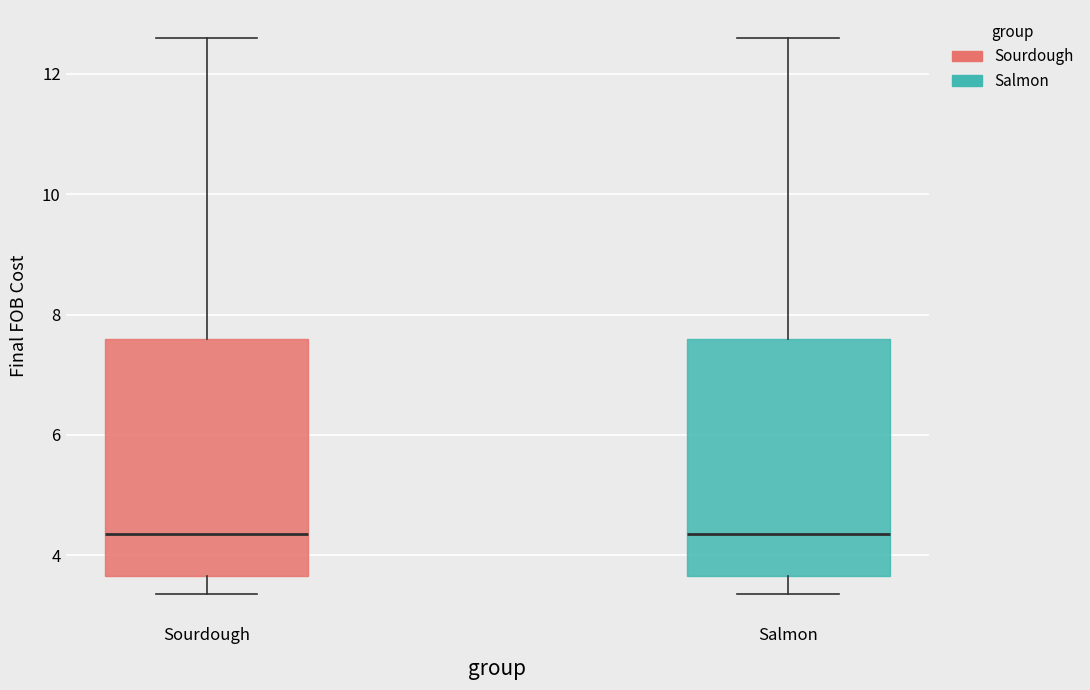

Reading left to right, transcribe this box plot: for each box, give where its median line is, the range the box spans, and where its two whiskers end, as read against the y-axis. The values are not printed on the chart, so give them approximately, as read against the axis.

Sourdough: median 4.4, box 3.6 to 7.6, whiskers 3.4 to 12.6
Salmon: median 4.4, box 3.6 to 7.6, whiskers 3.4 to 12.6